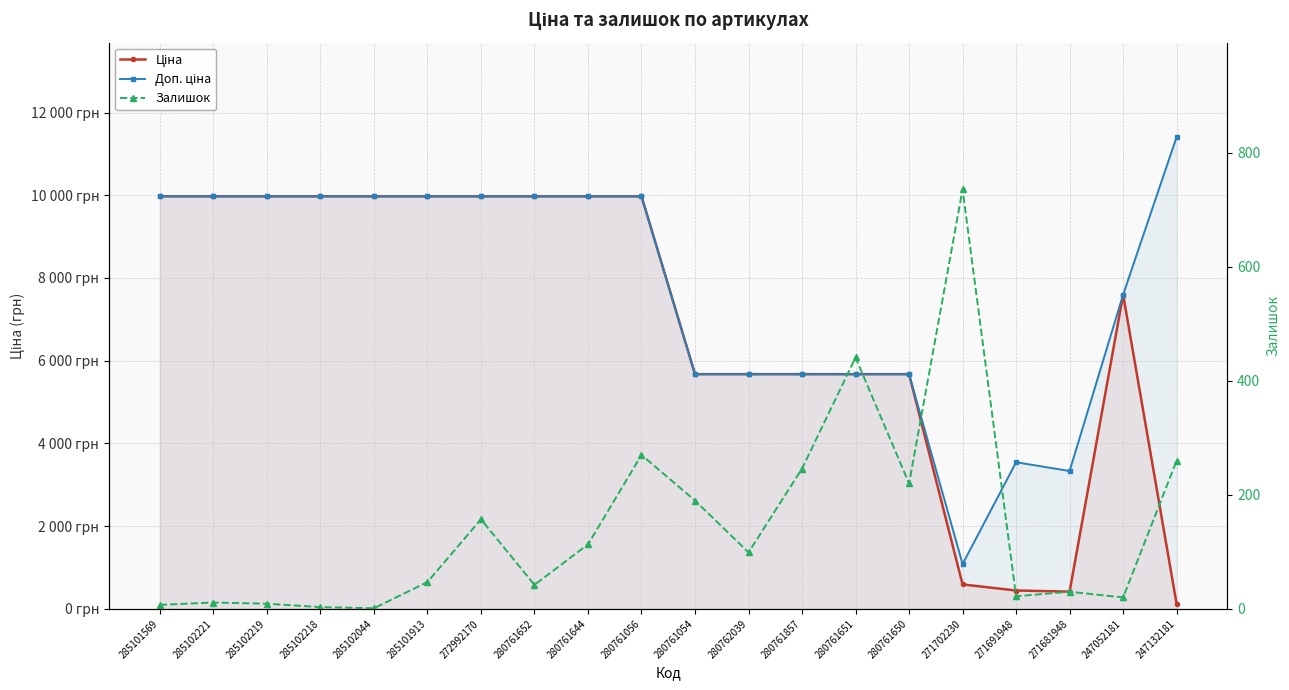

In Залишок, how many points are higher than both neighbors (excluding endpoints)?

6